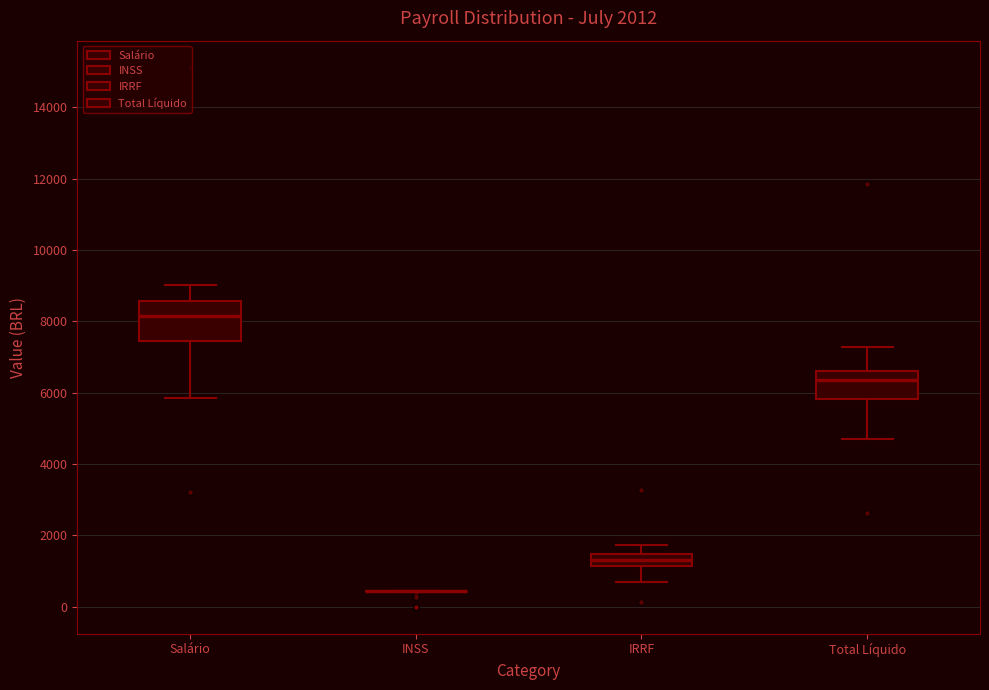

Comparing the boxes themselves (not the whiskers), which one is the tallest?

Salário